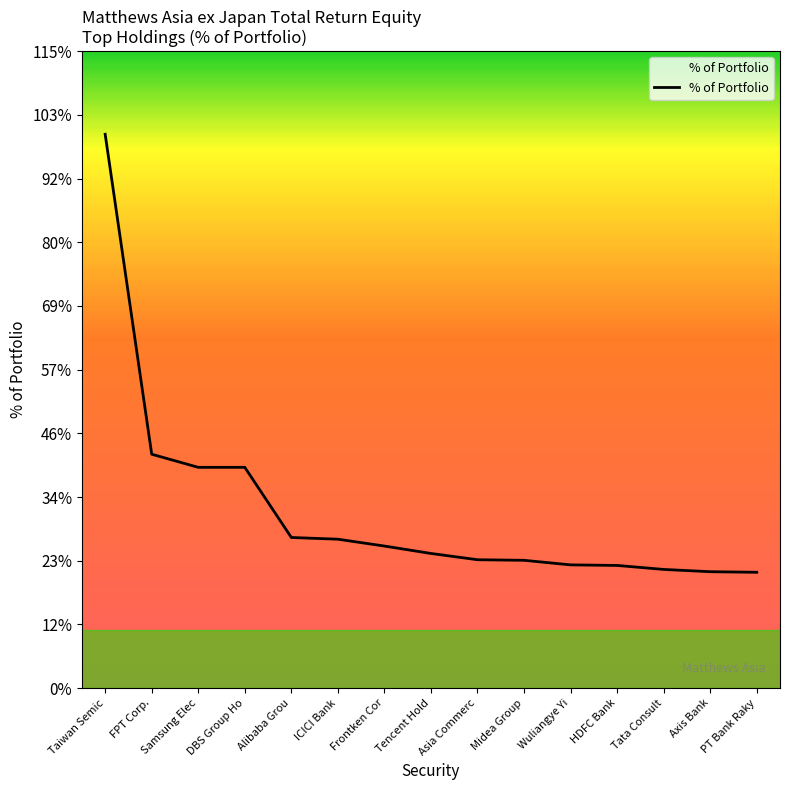

How many values are between 0 and 1?

15